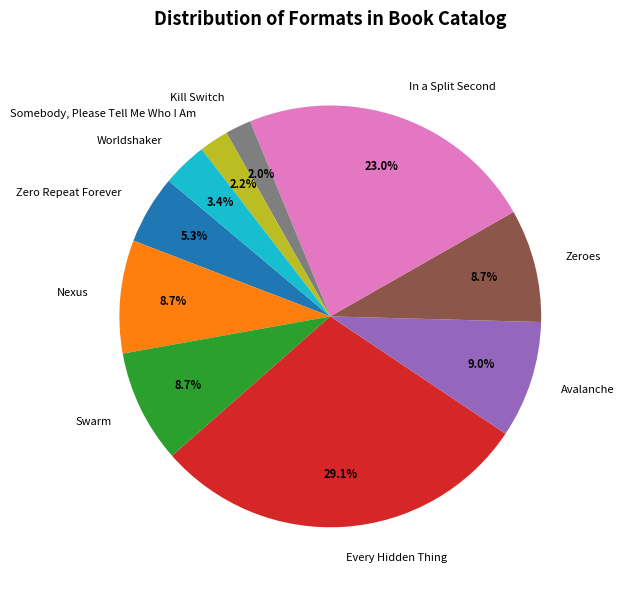

How many slices are in this pie chart?

10